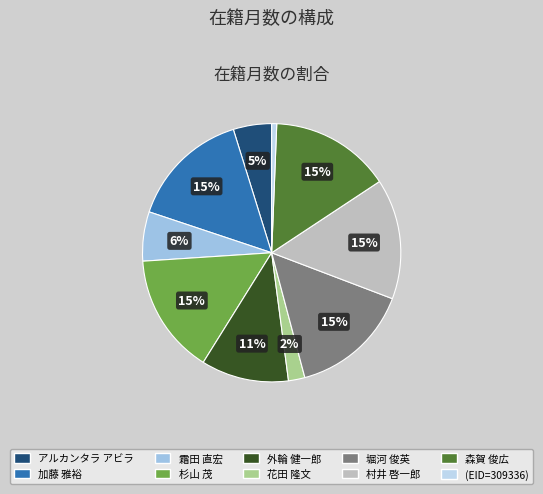

Between 加藤 雅裕 and 霜田 直宏, which is larger?

加藤 雅裕